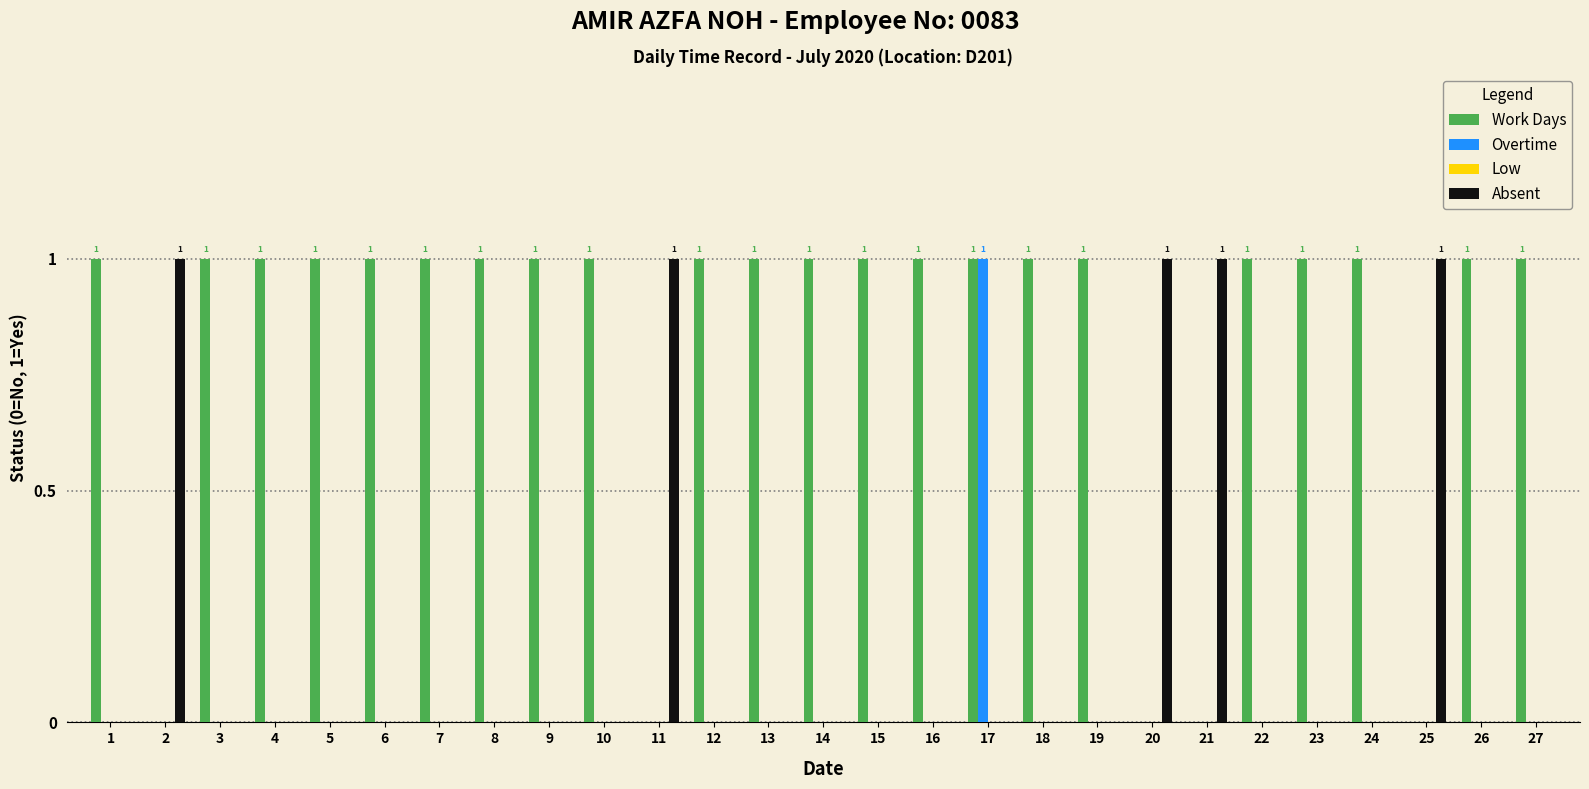

What is the sum of all Absent values?

5